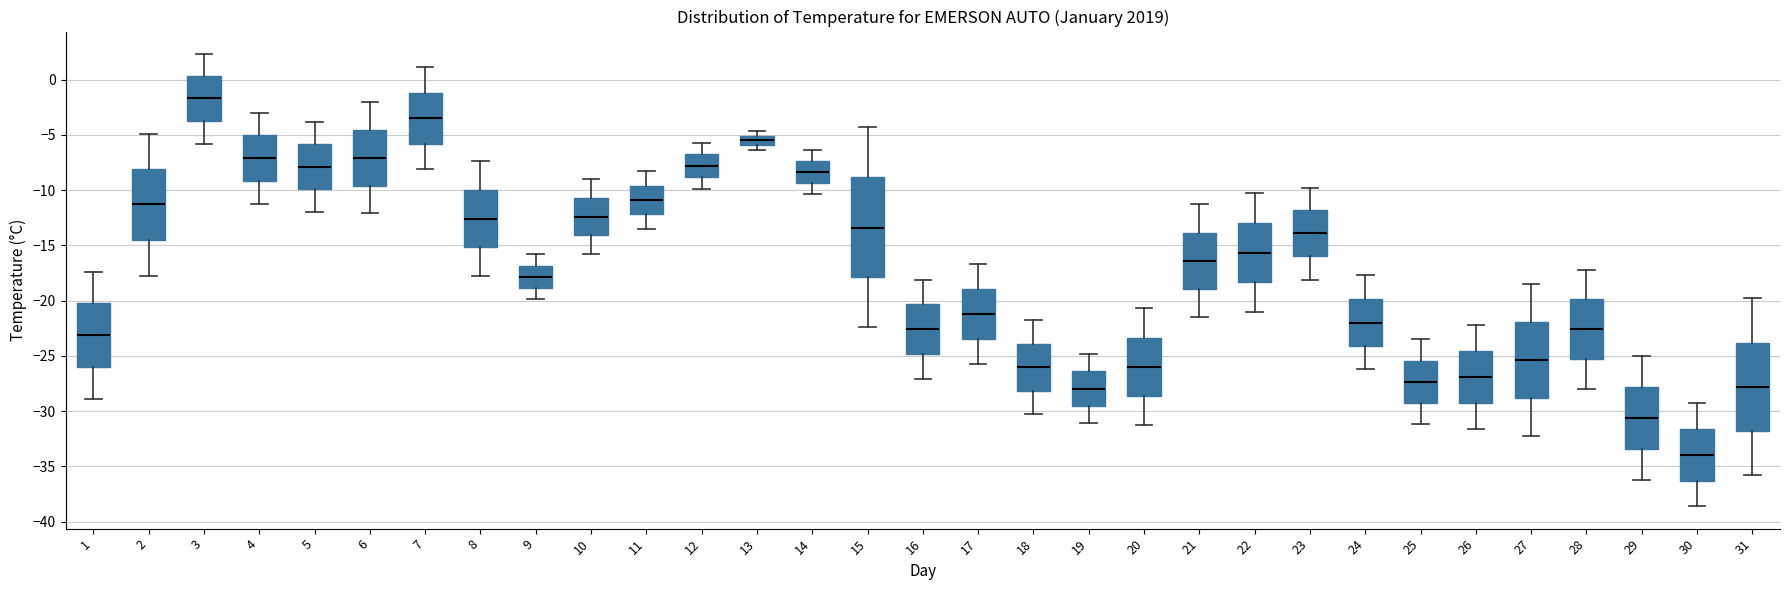

Reading left to right, read every box against the y-axis: the position of its median line, the range the box covers, and the ends of its whiskers. The values are not printed on the chart, so give them approximately, as read against the axis.

1: median -23.0, box -26.0 to -20.0, whiskers -29.0 to -17.5
2: median -11.5, box -14.5 to -8.0, whiskers -18.0 to -5.0
3: median -1.5, box -3.5 to 0.5, whiskers -6.0 to 2.5
4: median -7.0, box -9.0 to -5.0, whiskers -11.5 to -3.0
5: median -8.0, box -10.0 to -6.0, whiskers -12.0 to -4.0
6: median -7.0, box -9.5 to -4.5, whiskers -12.0 to -2.0
7: median -3.5, box -6.0 to -1.0, whiskers -8.0 to 1.0
8: median -12.5, box -15.0 to -10.0, whiskers -18.0 to -7.5
9: median -18.0, box -19.0 to -17.0, whiskers -20.0 to -16.0
10: median -12.5, box -14.0 to -10.5, whiskers -16.0 to -9.0
11: median -11.0, box -12.0 to -9.5, whiskers -13.5 to -8.5
12: median -8.0, box -9.0 to -6.5, whiskers -10.0 to -5.5
13: median -5.5, box -6.0 to -5.0, whiskers -6.5 to -4.5
14: median -8.5, box -9.5 to -7.5, whiskers -10.5 to -6.5
15: median -13.5, box -18.0 to -9.0, whiskers -22.5 to -4.5
16: median -22.5, box -25.0 to -20.5, whiskers -27.0 to -18.0
17: median -21.0, box -23.5 to -19.0, whiskers -25.5 to -16.5
18: median -26.0, box -28.0 to -24.0, whiskers -30.5 to -22.0
19: median -28.0, box -29.5 to -26.5, whiskers -31.0 to -25.0
20: median -26.0, box -28.5 to -23.5, whiskers -31.5 to -20.5
21: median -16.5, box -19.0 to -14.0, whiskers -21.5 to -11.5
22: median -15.5, box -18.5 to -13.0, whiskers -21.0 to -10.5
23: median -14.0, box -16.0 to -12.0, whiskers -18.0 to -10.0
24: median -22.0, box -24.0 to -20.0, whiskers -26.0 to -17.5
25: median -27.5, box -29.5 to -25.5, whiskers -31.0 to -23.5
26: median -27.0, box -29.0 to -24.5, whiskers -31.5 to -22.0
27: median -25.5, box -29.0 to -22.0, whiskers -32.5 to -18.5
28: median -22.5, box -25.5 to -20.0, whiskers -28.0 to -17.0
29: median -30.5, box -33.5 to -28.0, whiskers -36.0 to -25.0
30: median -34.0, box -36.5 to -31.5, whiskers -38.5 to -29.5
31: median -28.0, box -32.0 to -24.0, whiskers -36.0 to -20.0